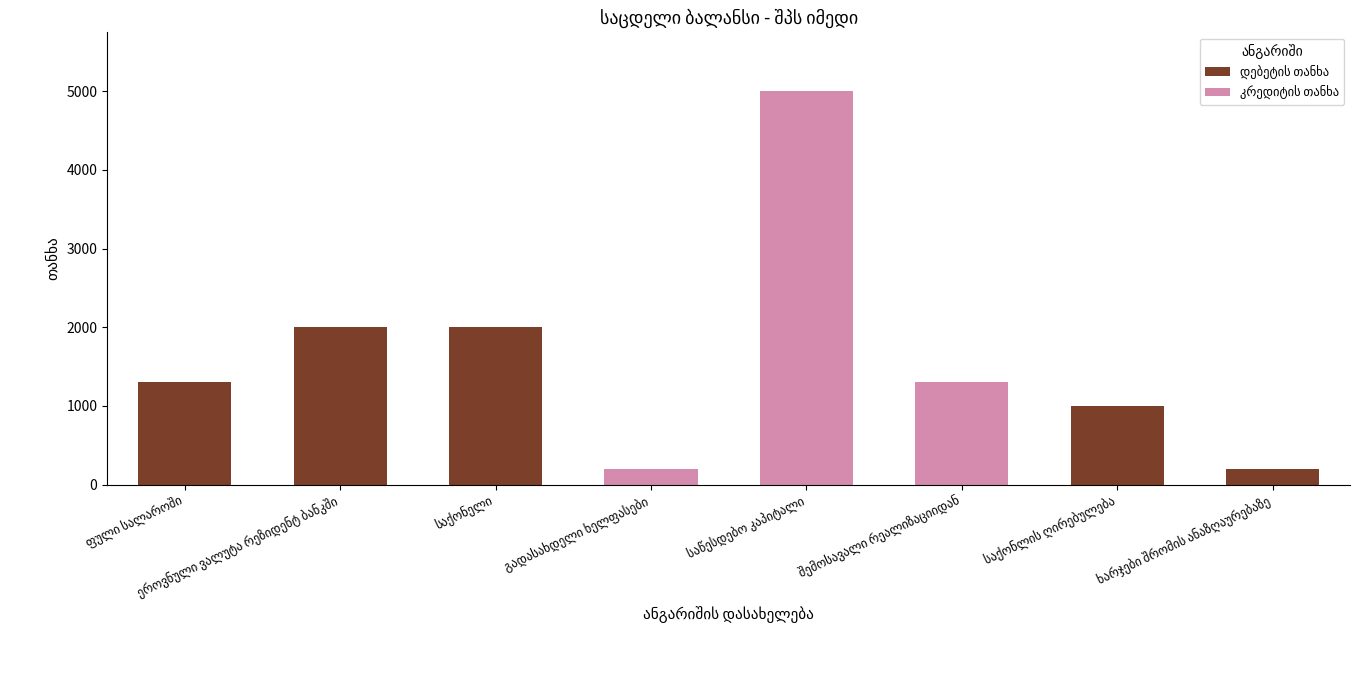

Are the bars grouped side by side (vs. stacked)?

No